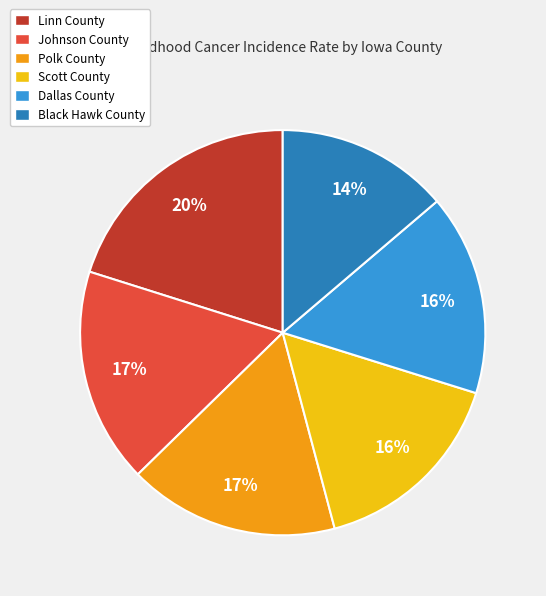

Is there a majority slice in this chart?

No